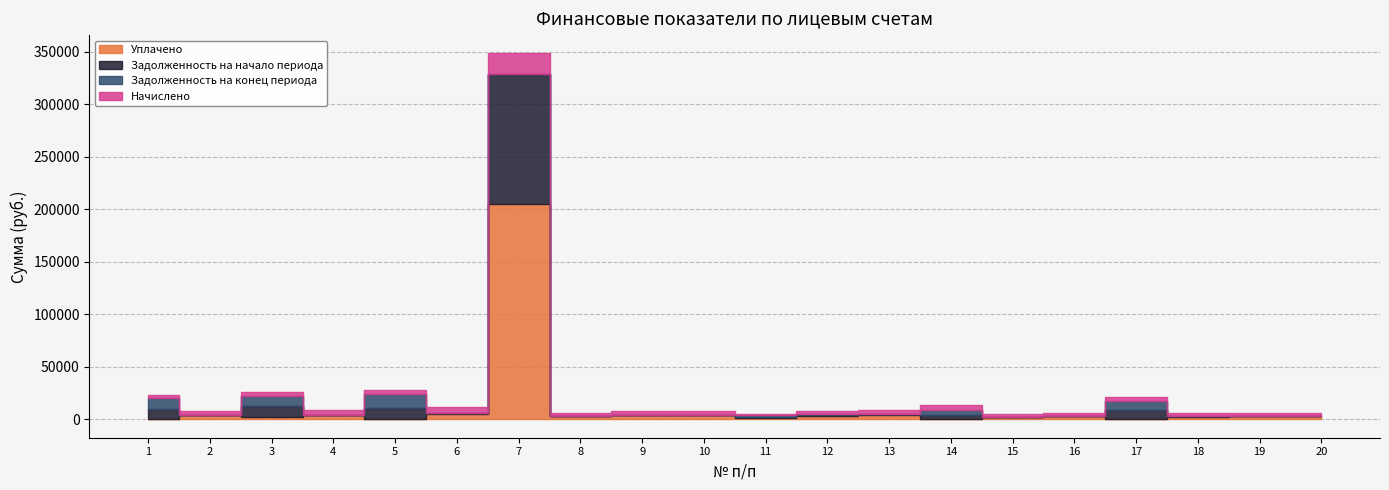

Which series ends up on top after the final intersection of Уплачено and Задолженность на конец периода?

Уплачено